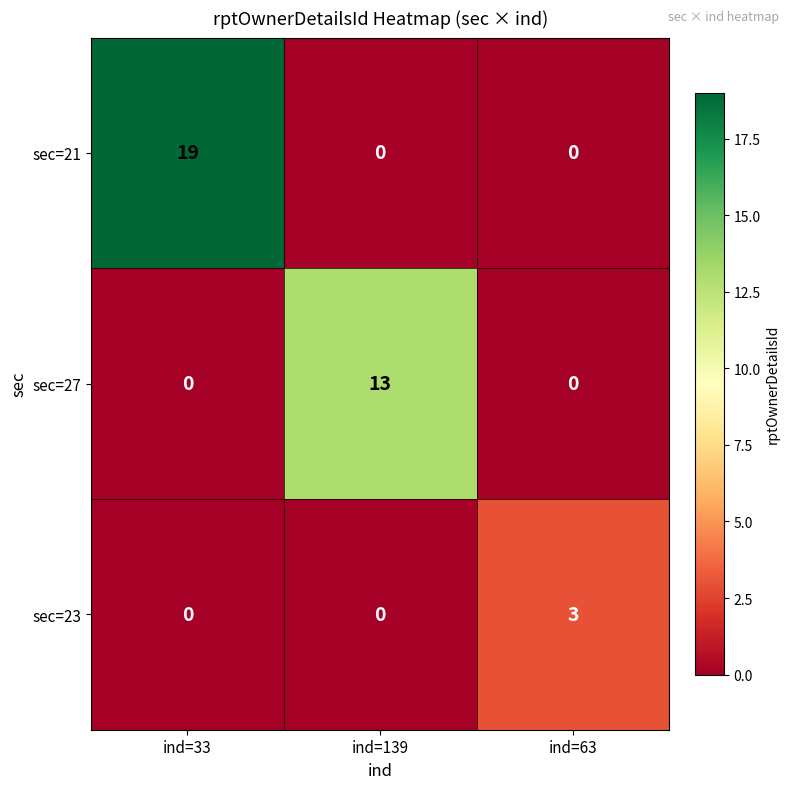

What is the difference between the highest and lowest values at ind=33?

19